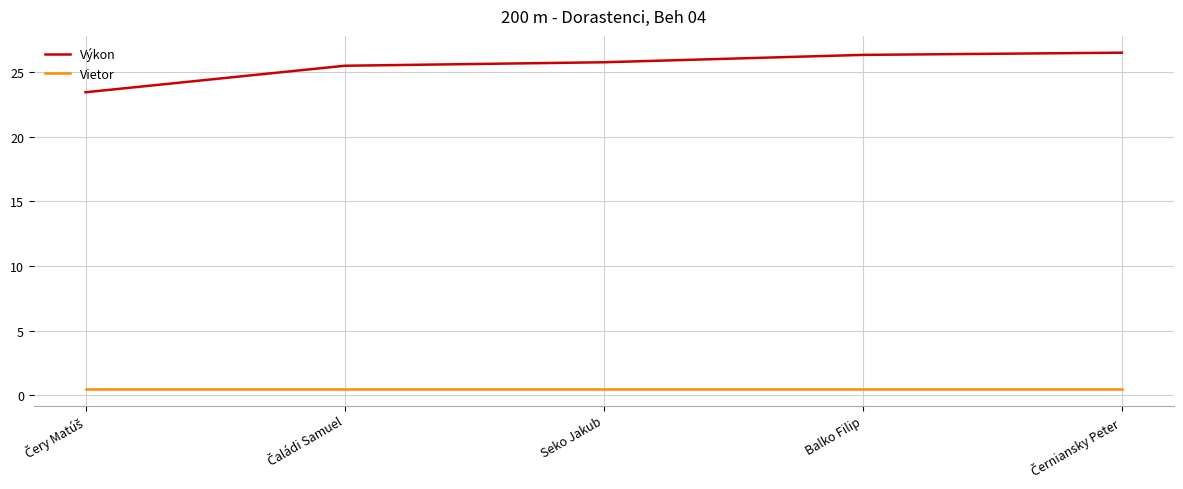

What is the minimum value for Výkon?

23.4